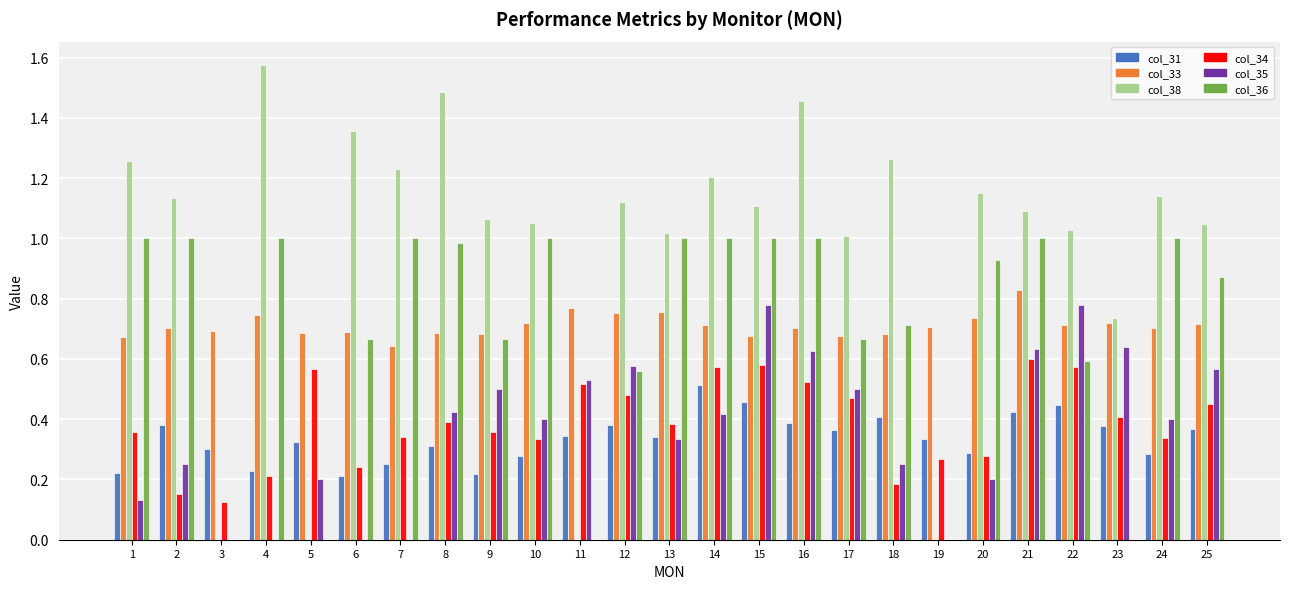

Which category has the highest value in the col_31 series?

14